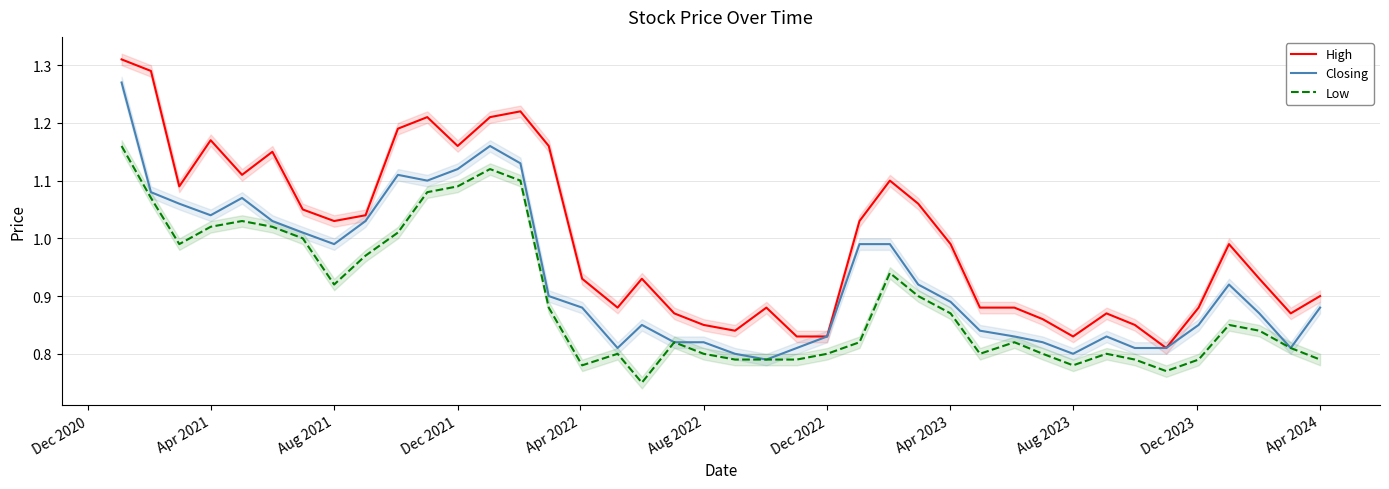

What is the value of the Closing point at the 25th from the left?

1.0